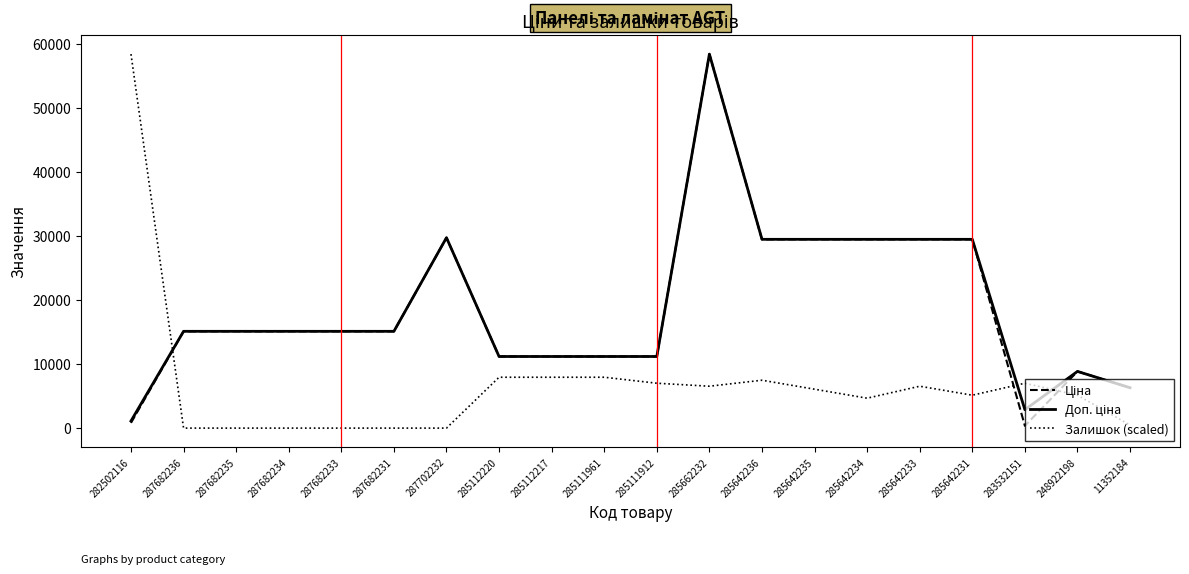

What is the spread (max minus min) of values at 285662232?

51882.8